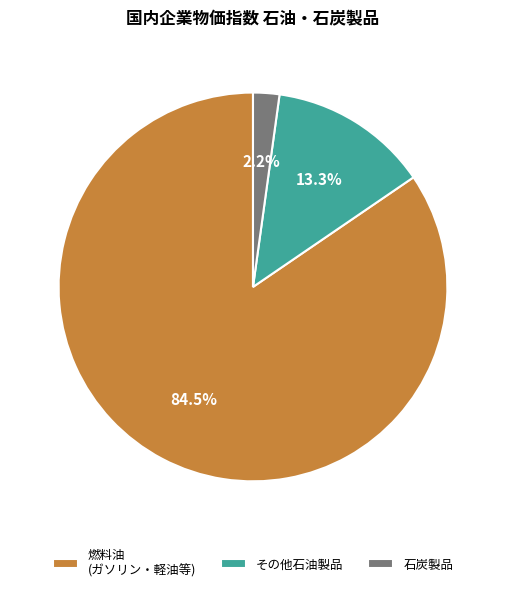

What percentage is NOT represented by 石炭製品?

97.8%